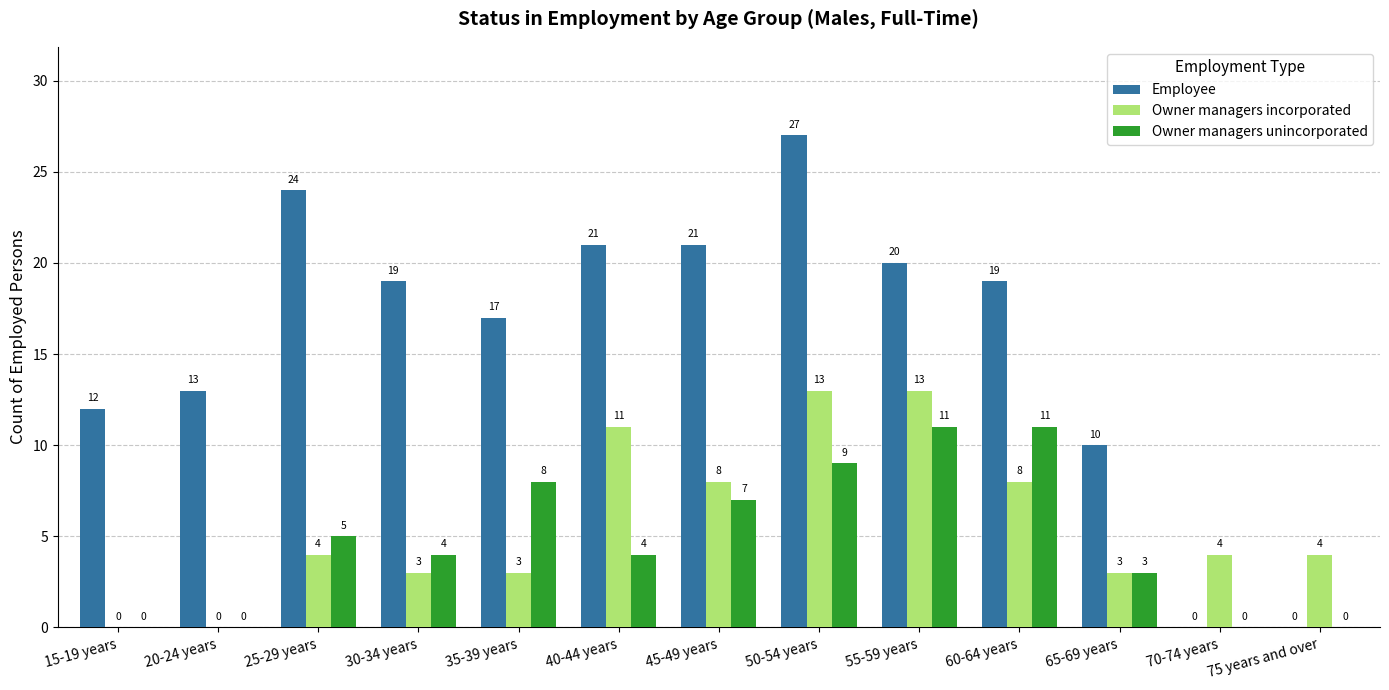

The Employee series shows 17 at 35-39 years. True or false?

True